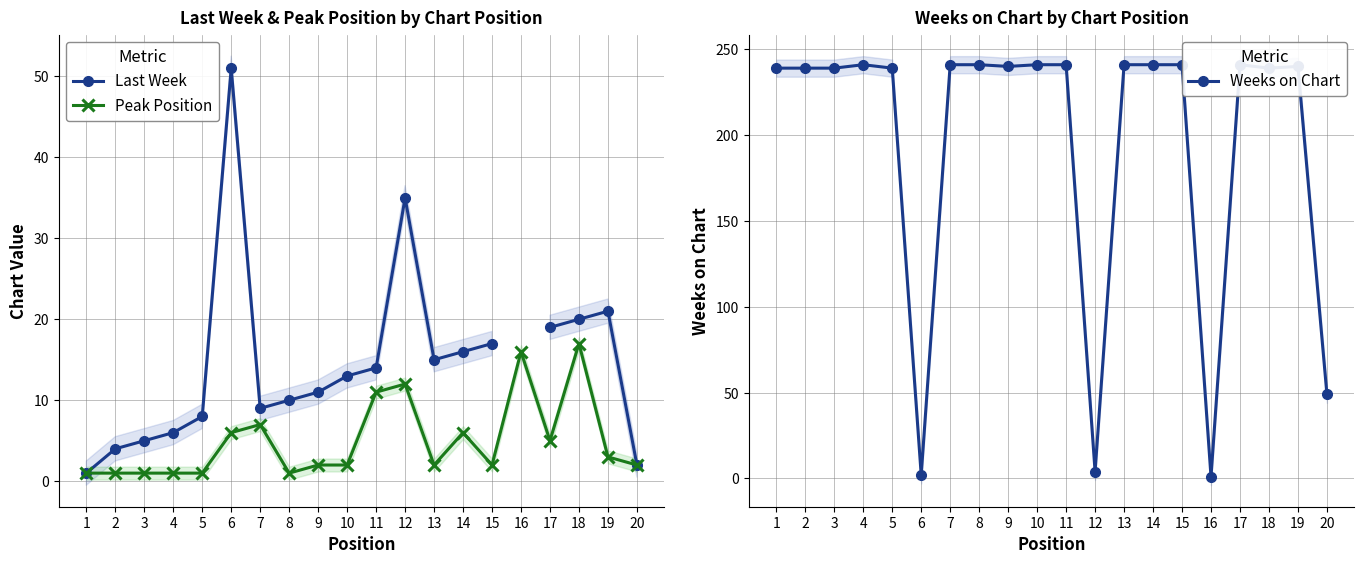

Where is the first local minimum for Last Week?

7